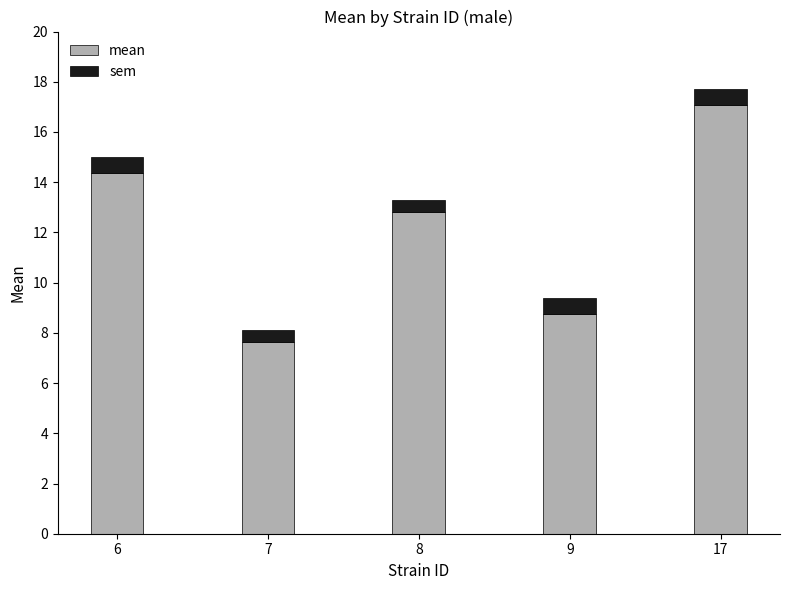

Which category has the highest value in the mean series?

17